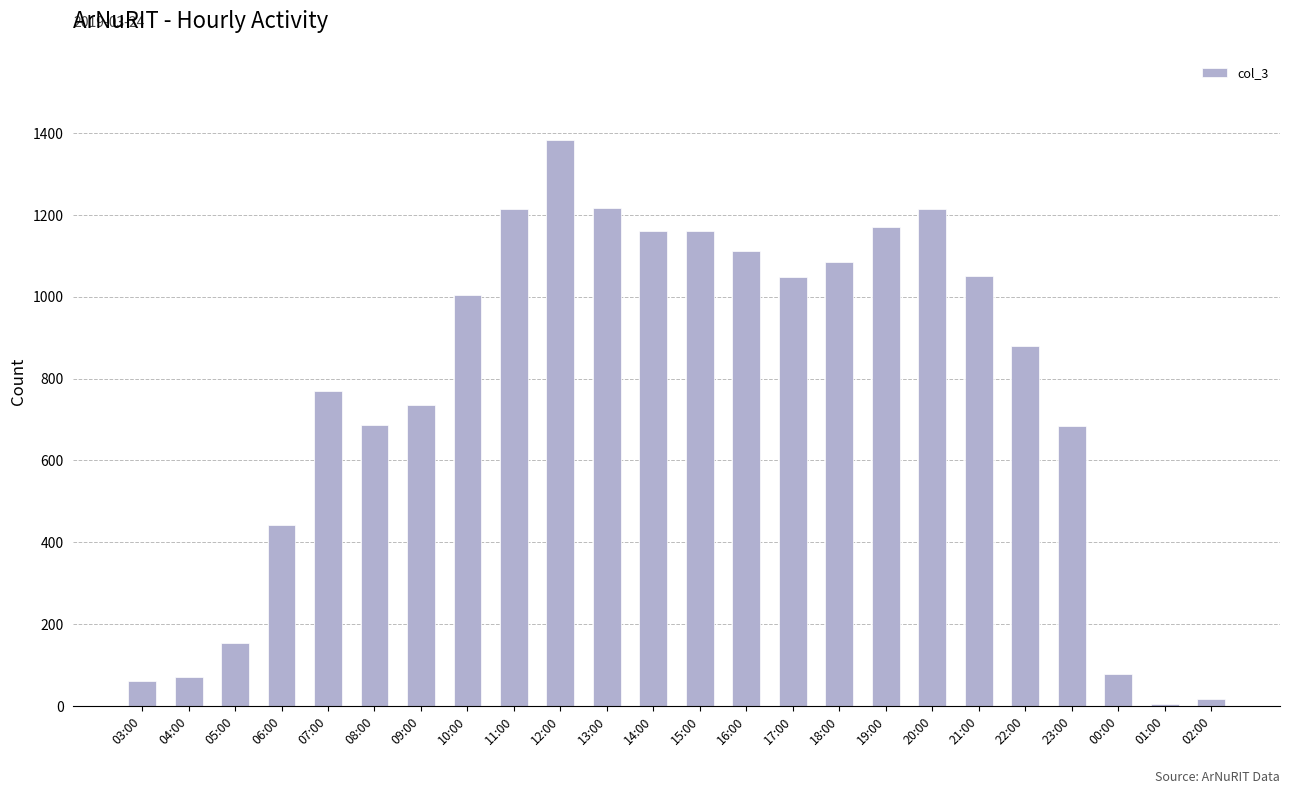

What is the greatest value displayed?

1382